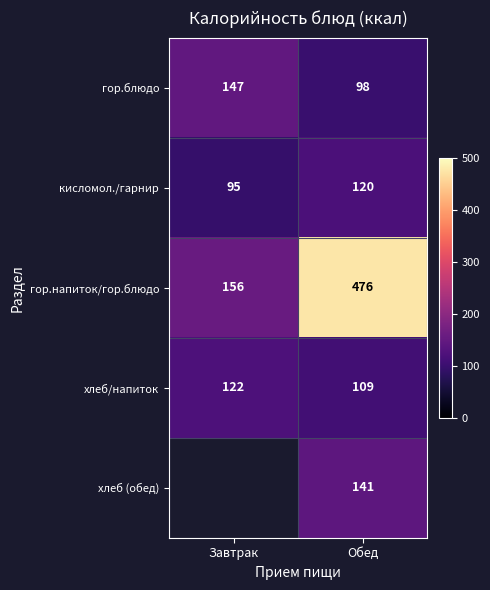

What is the maximum value for хлеб/напиток?

122